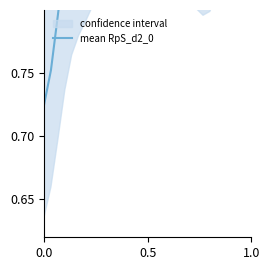

How many lines are shown in the chart?

1